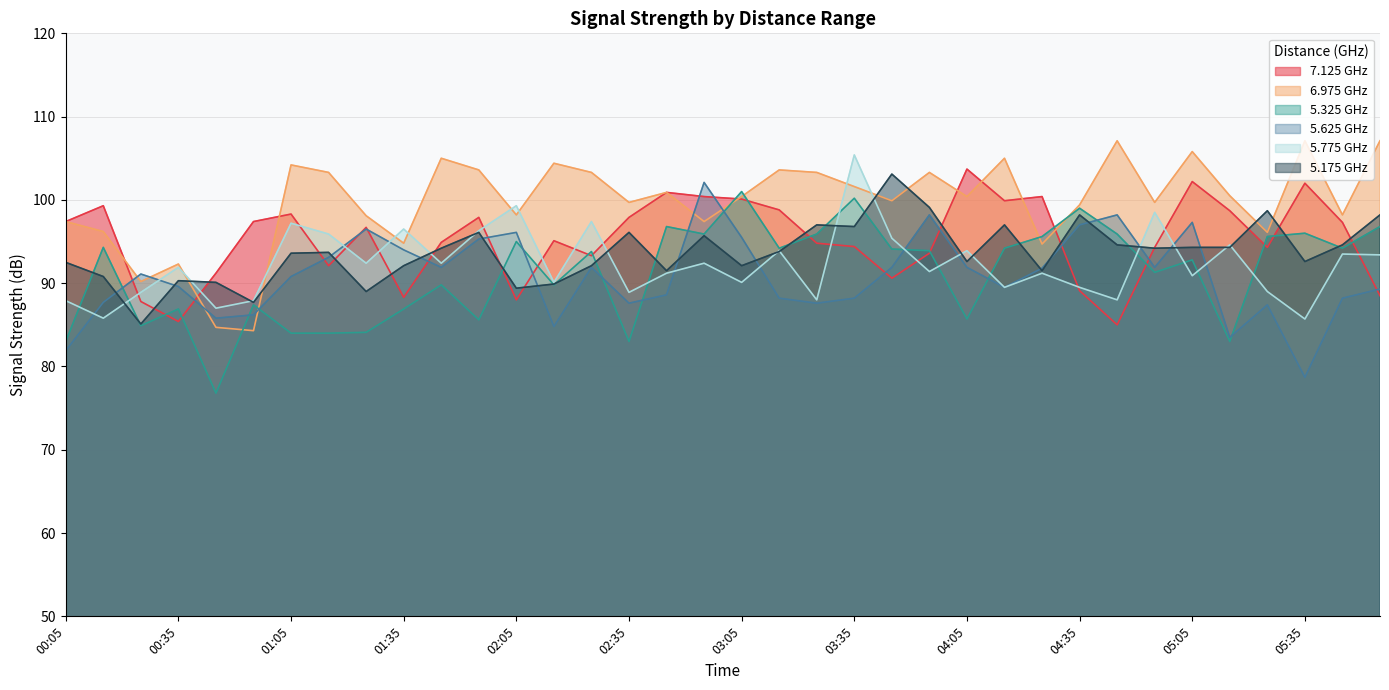

What is the minimum value for 6.975?

84.3